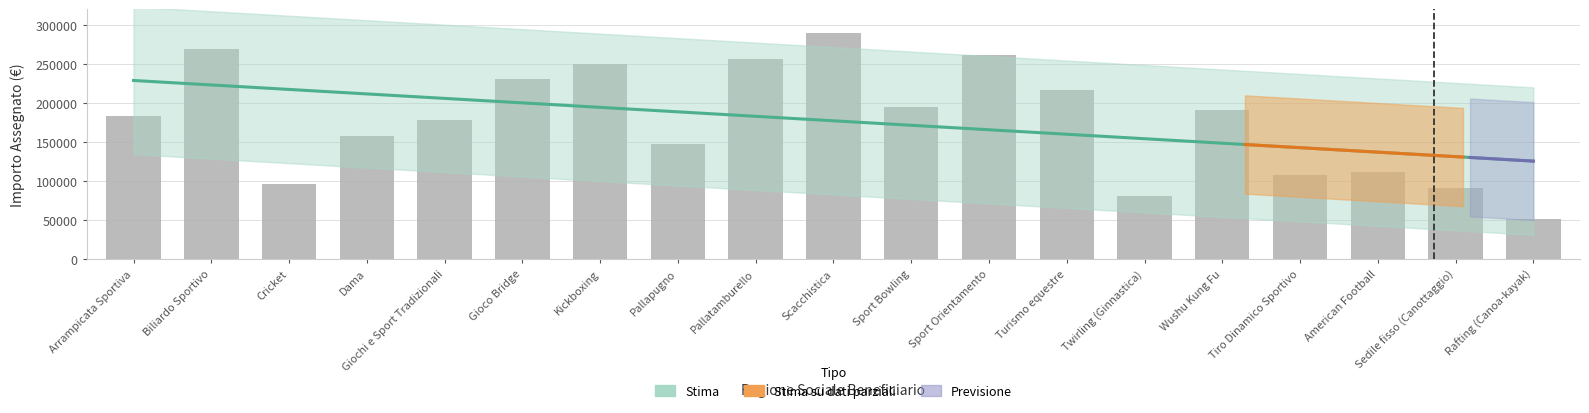

Where does the data first go above 183135?

Biliardo Sportivo